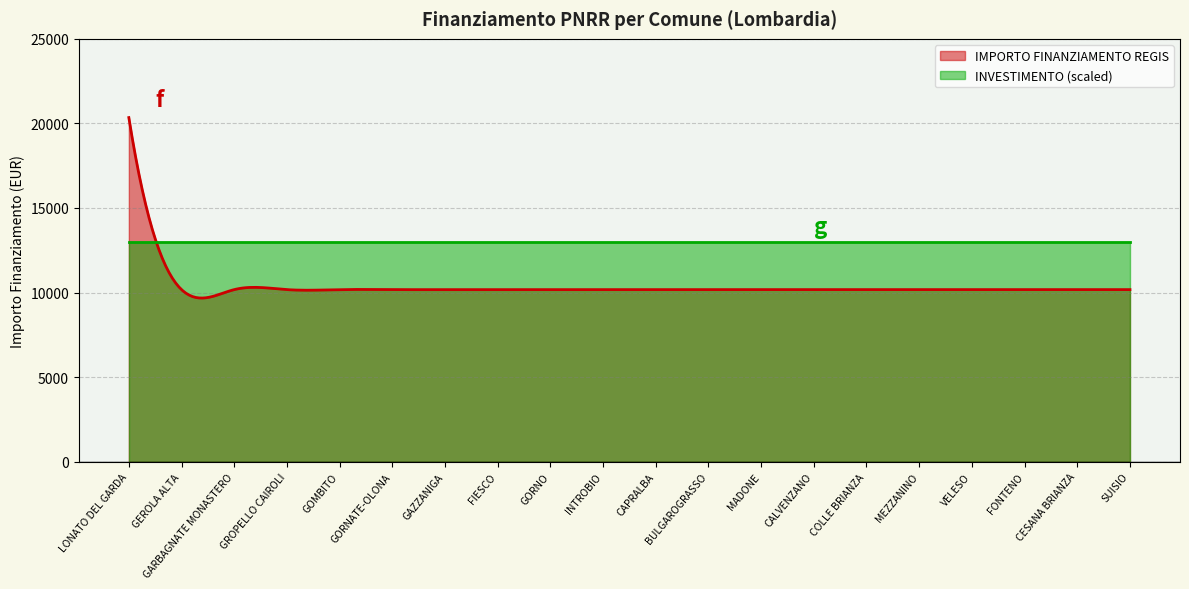

Which category has the highest value across all series?

LONATO DEL GARDA